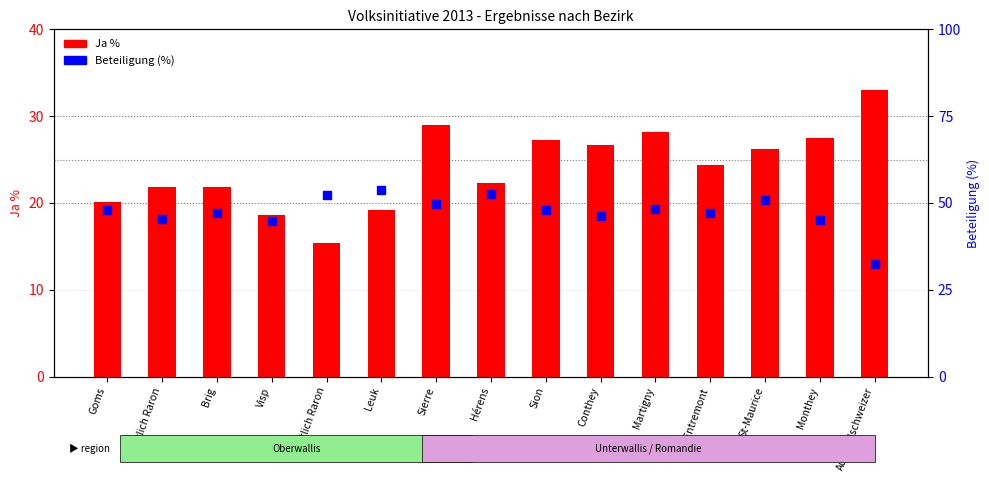

What is the total value across all series at Brig?

68.8